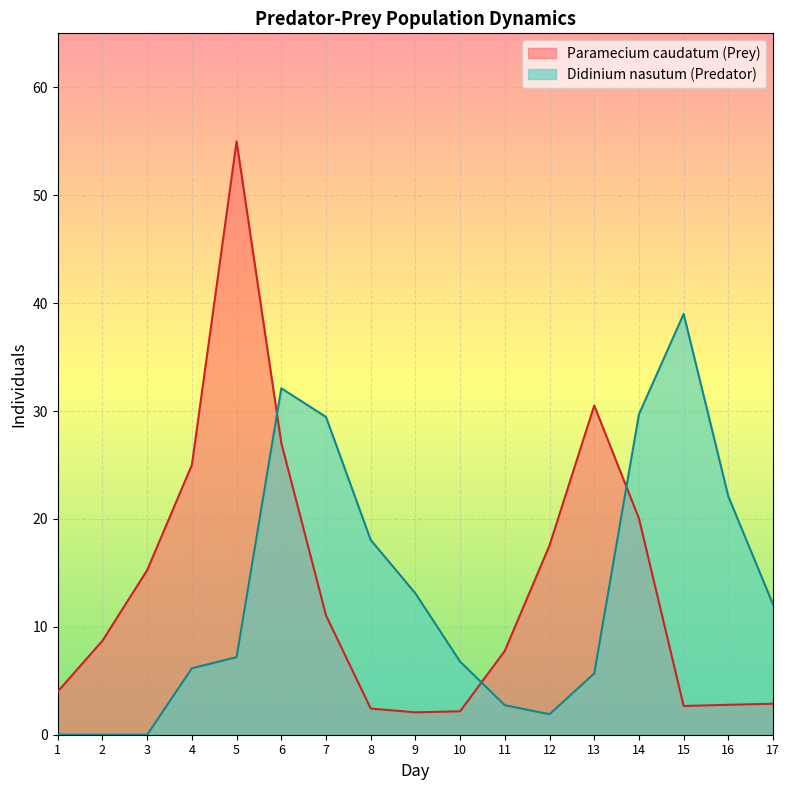

Reading left to right, list all the values displayed in this chart.

Paramecium caudatum (Prey): 1=4.0	2=8.7	3=15.3	4=25.0	5=55.0	6=27.0	7=11.1	8=2.4	9=2.1	10=2.2	11=7.8	12=17.5	13=30.5	14=20.0	15=2.7	16=2.8	17=2.9
Didinium nasutum (Predator): 1=0.0	2=0.0	3=0.0	4=6.2	5=7.2	6=32.1	7=29.4	8=18.0	9=13.1	10=6.8	11=2.7	12=1.9	13=5.7	14=29.7	15=39.0	16=22.1	17=12.1